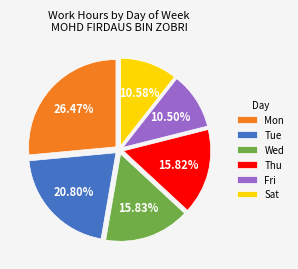

Approximately how many times larger is the value at Fri compared to Thu?

0.7